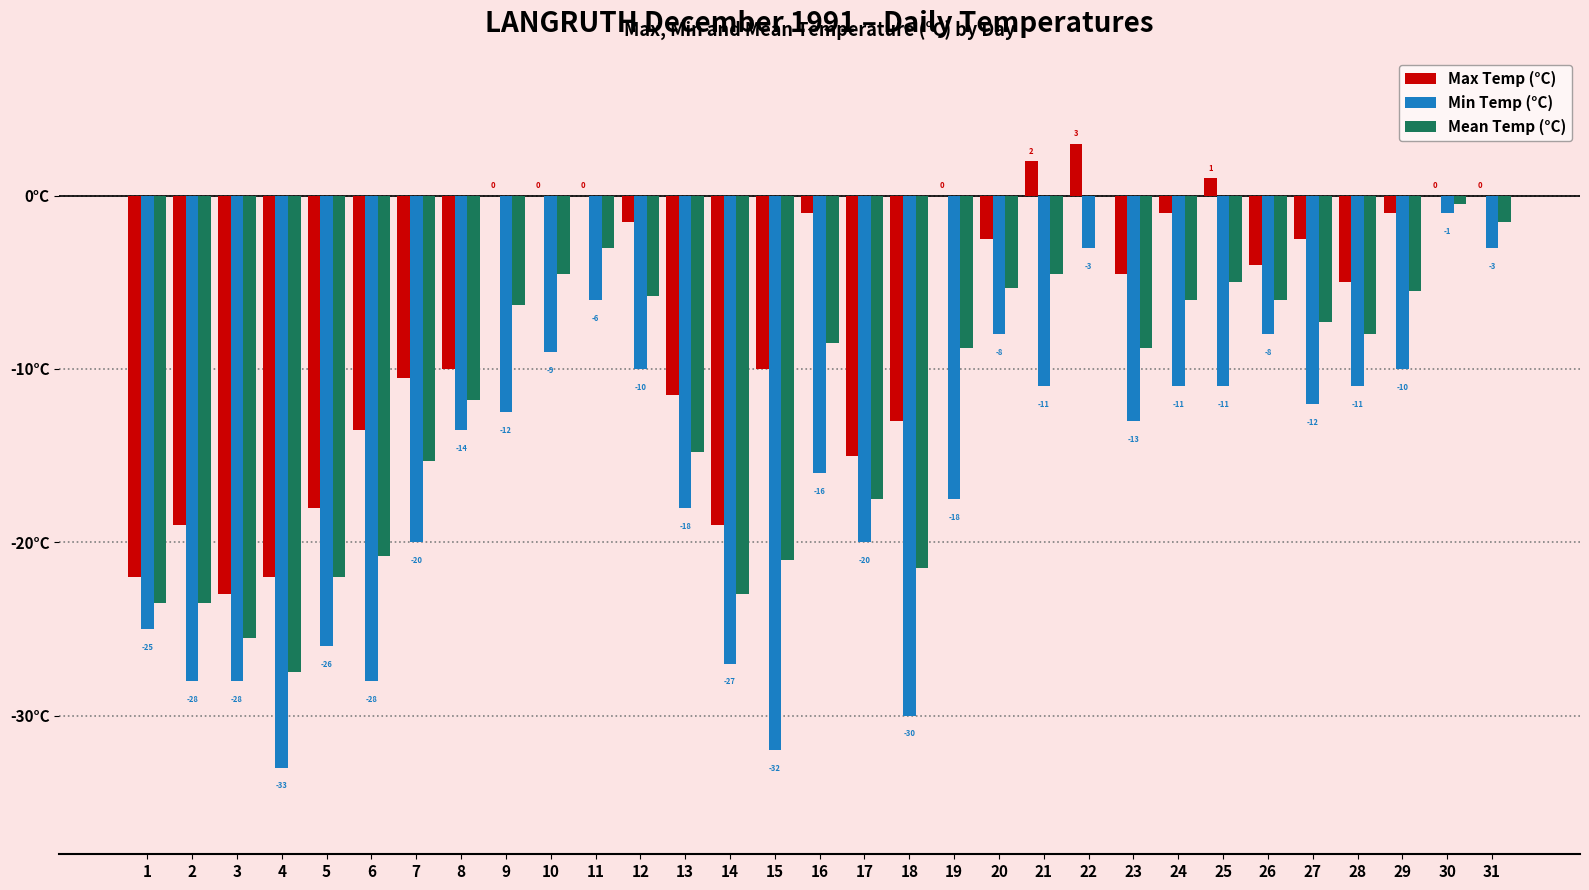

Is the value of Max Temp (°C) at 3 greater than the value of Min Temp (°C) at 1?

Yes